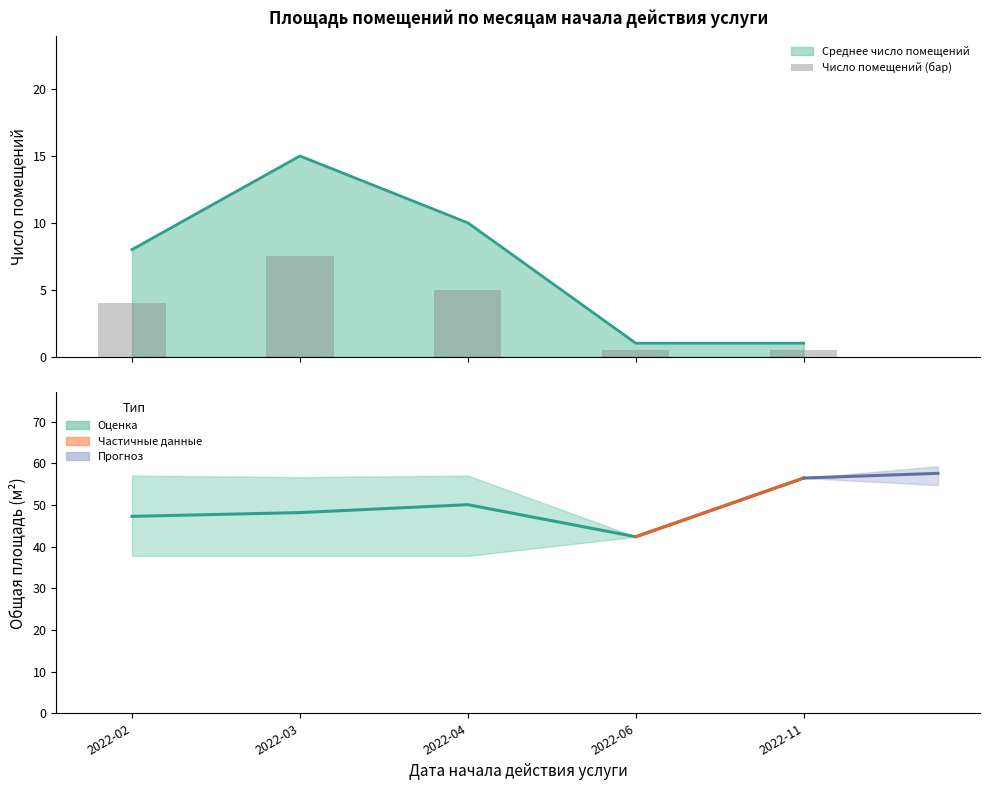

Rank the categories by Число помещений (бар) value from highest to lowest.

2022-03, 2022-04, 2022-02, 2022-06, 2022-11